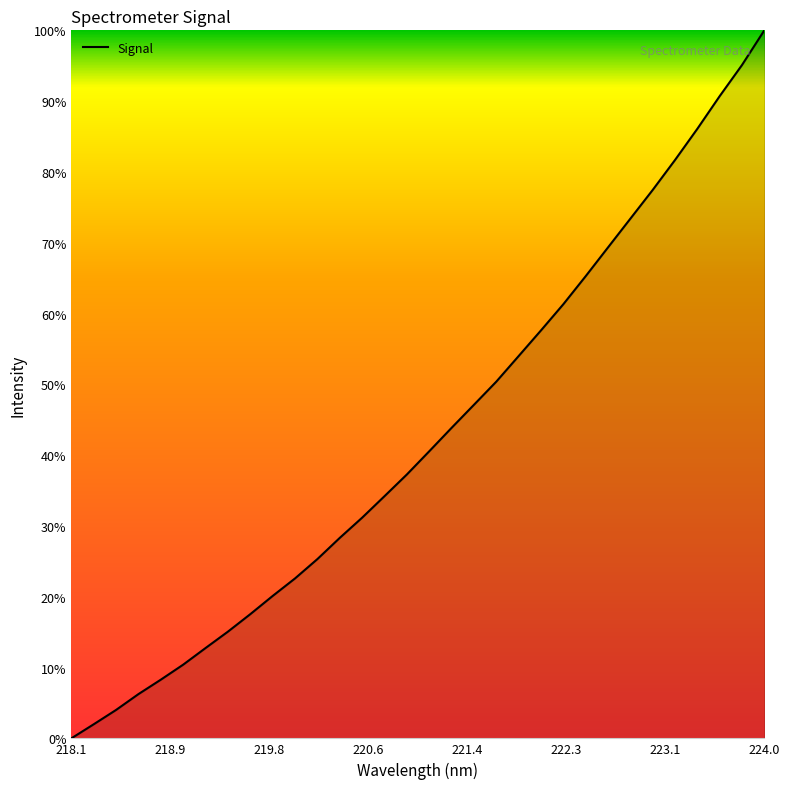

What is the greatest value displayed?

100.0